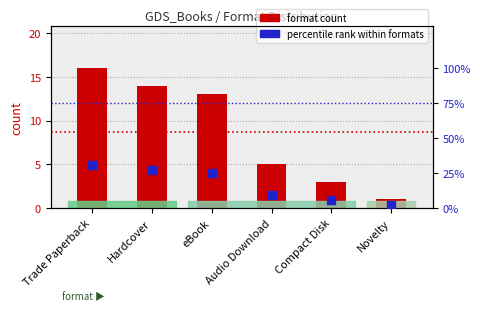

Which series has the largest total across all categories?

percentile rank within formats